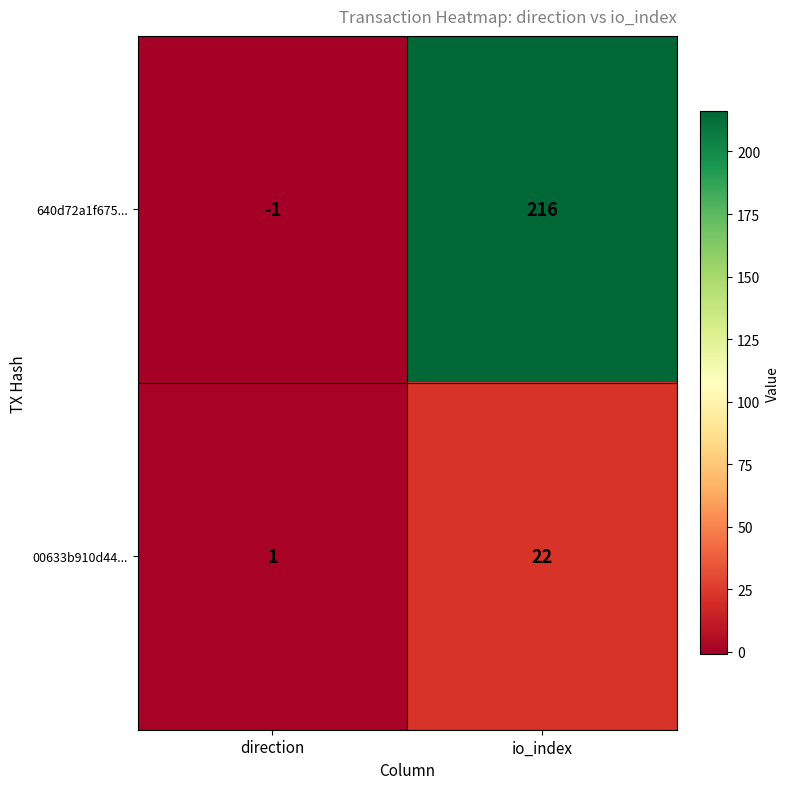

Where is 640d72a1f675... nearest to the value 107?

direction